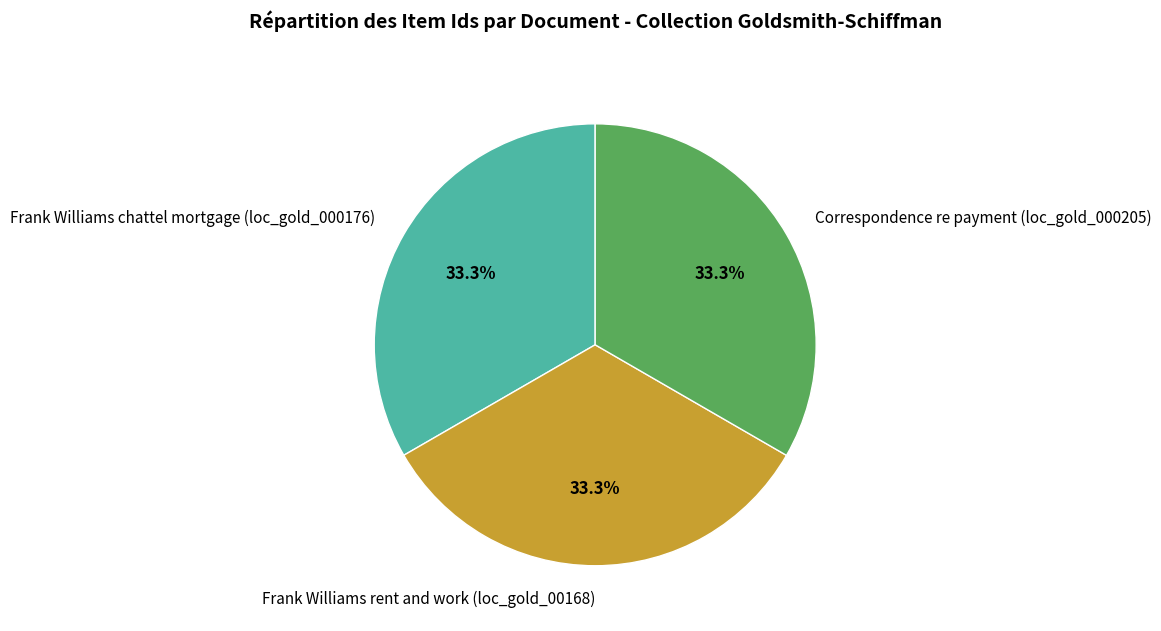

To the nearest percent, what is the average slice percentage?

33%